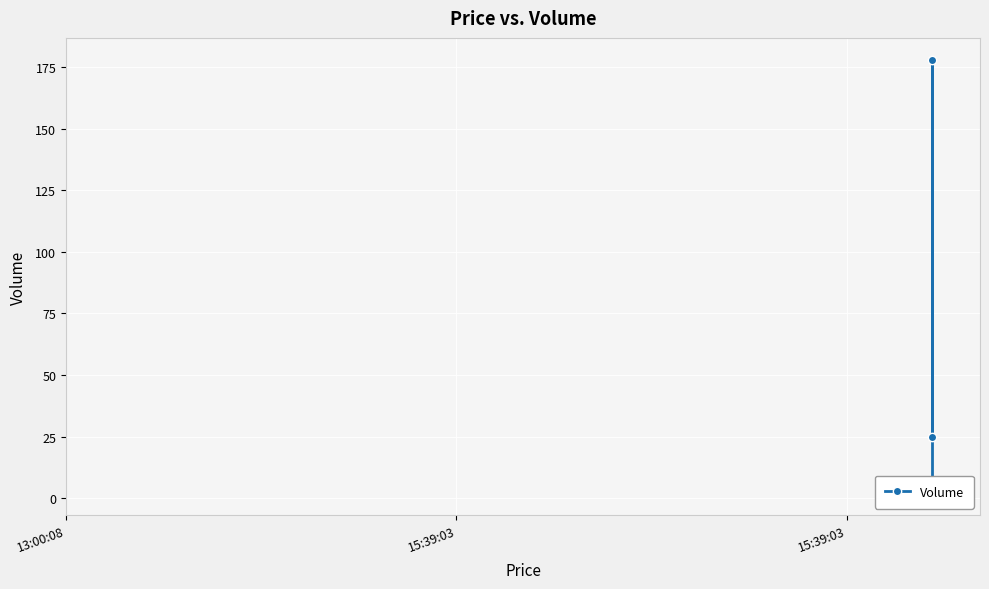

Reading left to right, what are all the values shown in this chart?

25	178	2